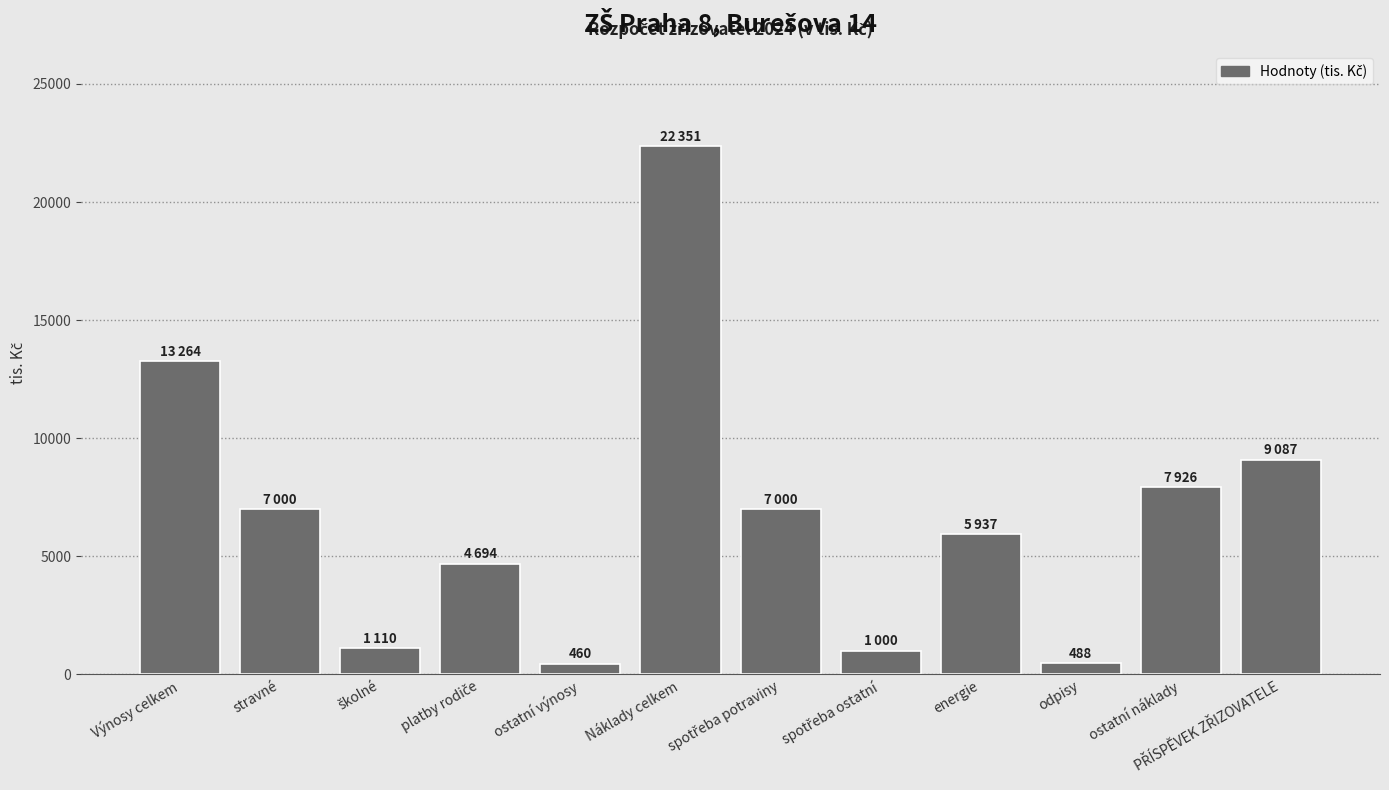

What is the average value?

6693